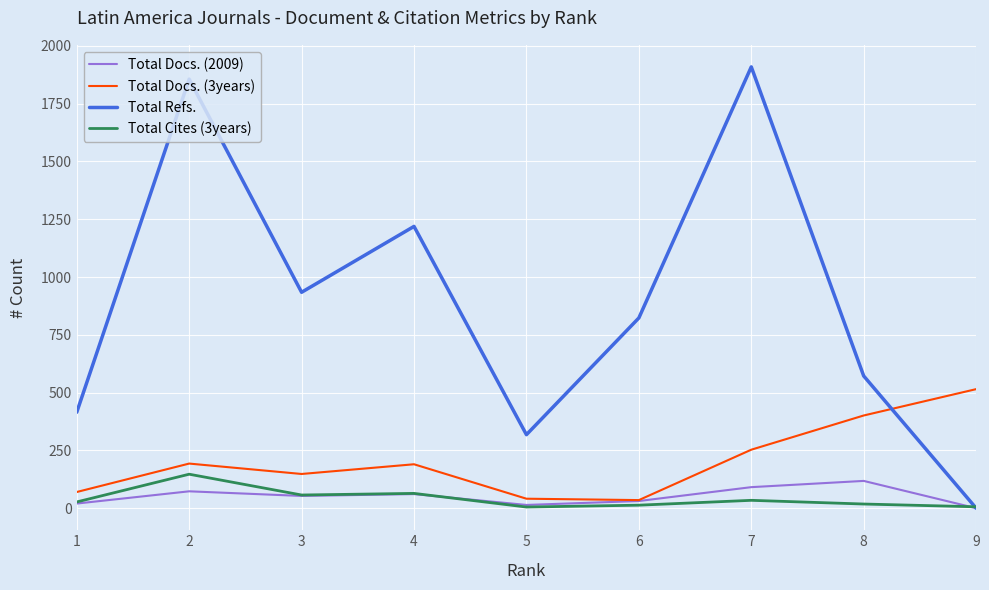

What is the difference between the highest and lowest values at 8?

554